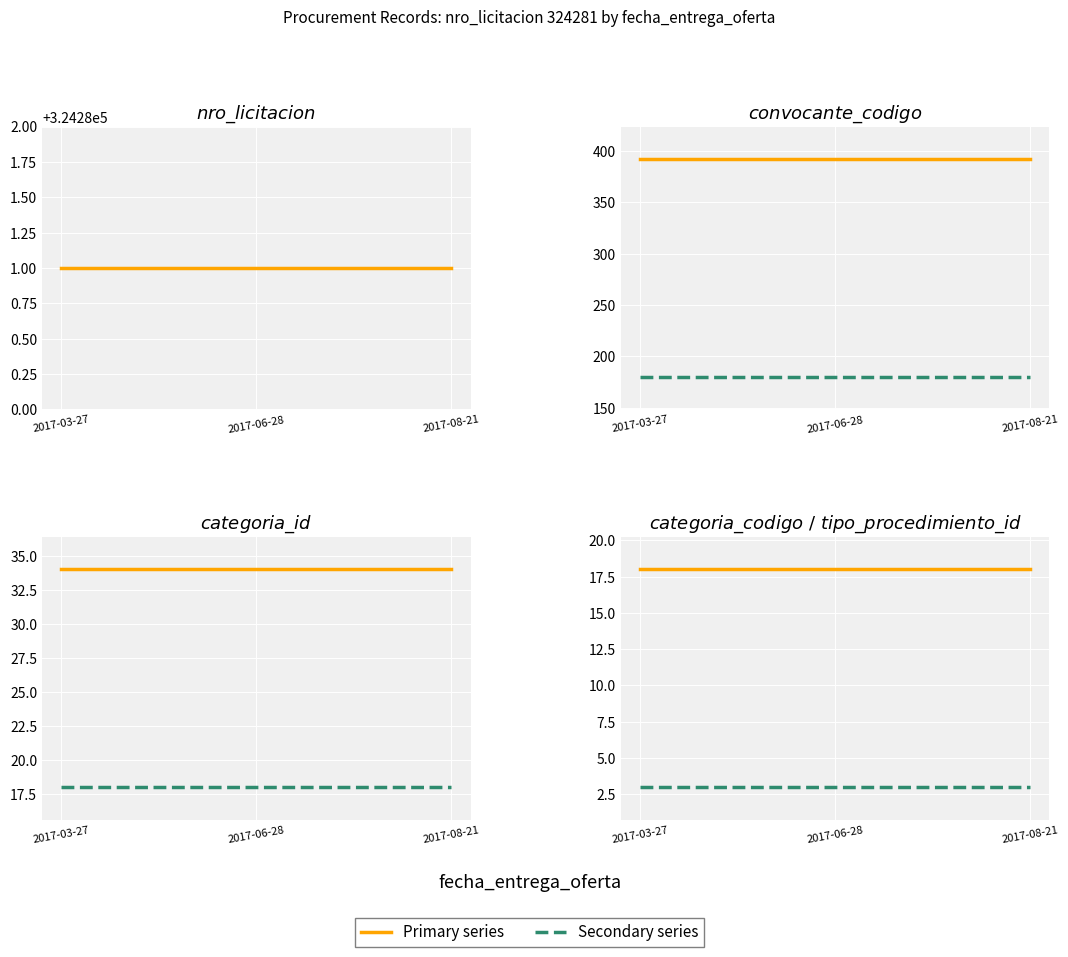

At how many categories does at least one series exceed 123?

3